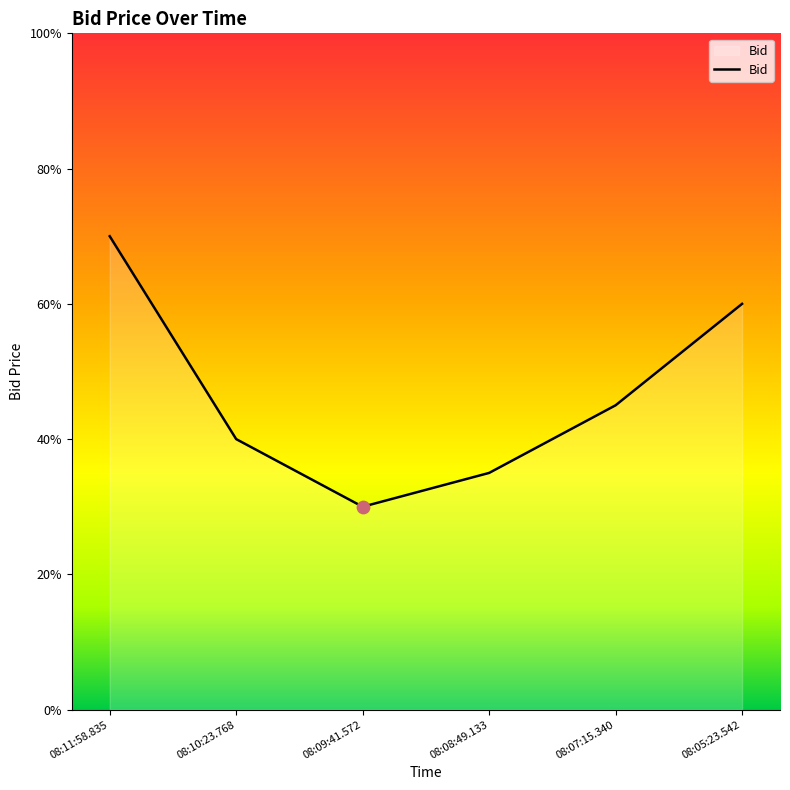

Which has a higher value, 08:07:15.340 or 08:08:49.133?

08:07:15.340